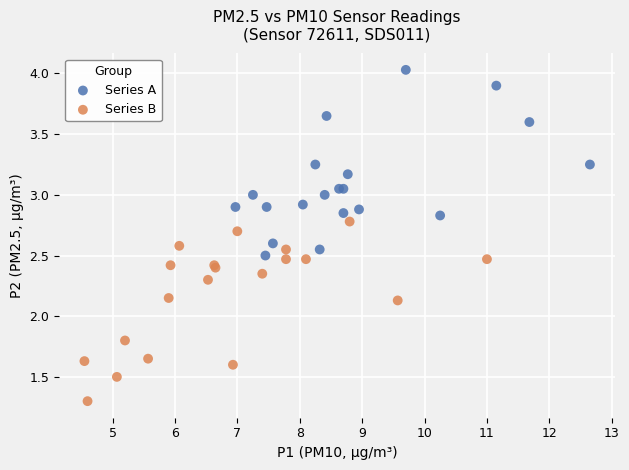

Which series contains the lowest Y value?

Series B